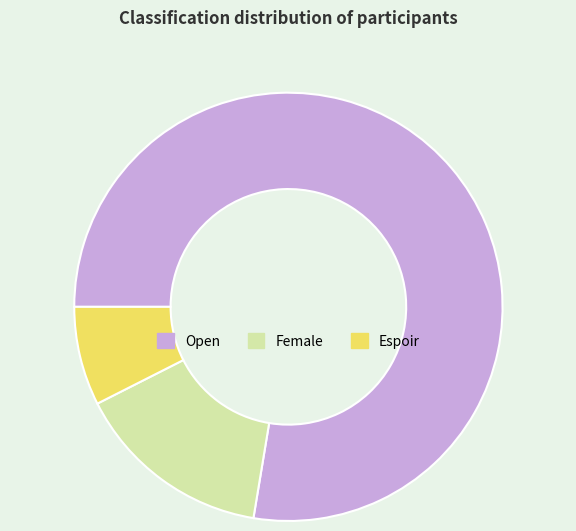

Which slice is the largest?

Open